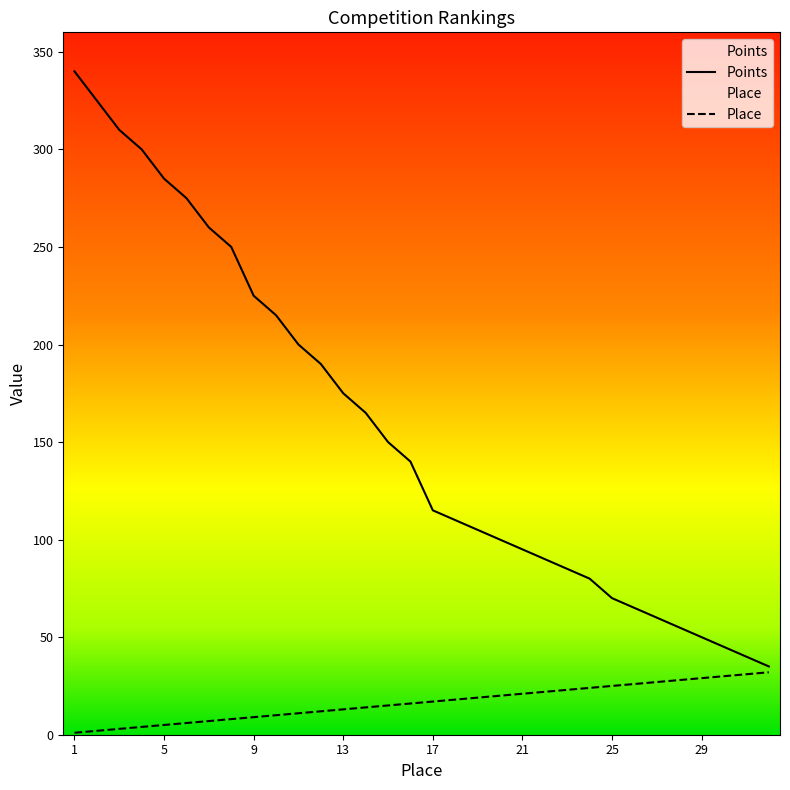

Which label corresponds to the smallest value in the chart?

1